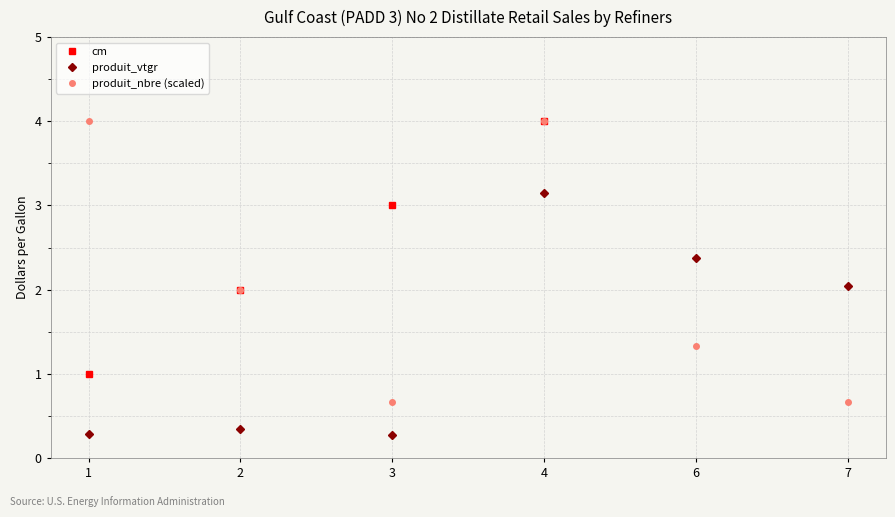

What is the minimum value shown in the chart?

0.3